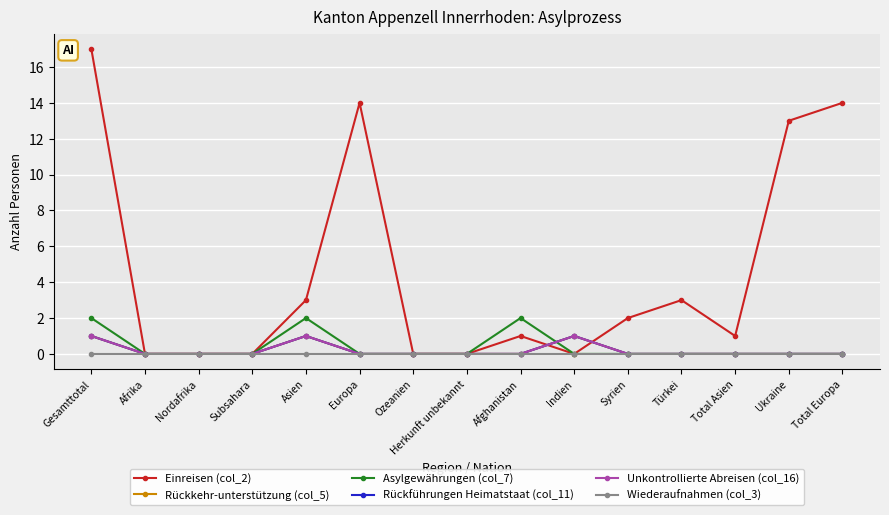

True or false: Wiederaufnahmen (col_3) has more than 1 interior local peaks.

False